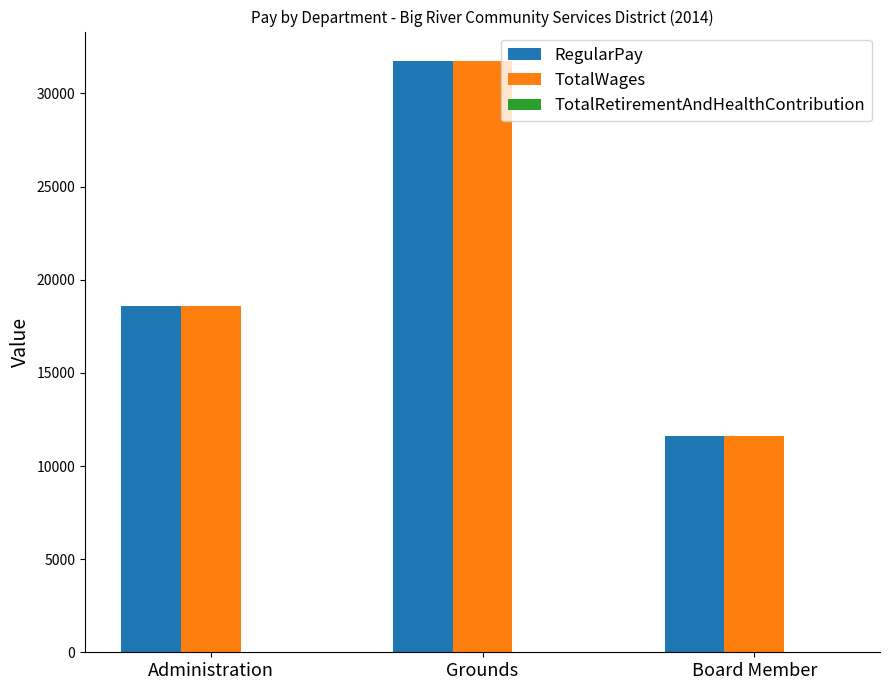

Rank the categories by RegularPay value from highest to lowest.

Grounds, Administration, Board Member